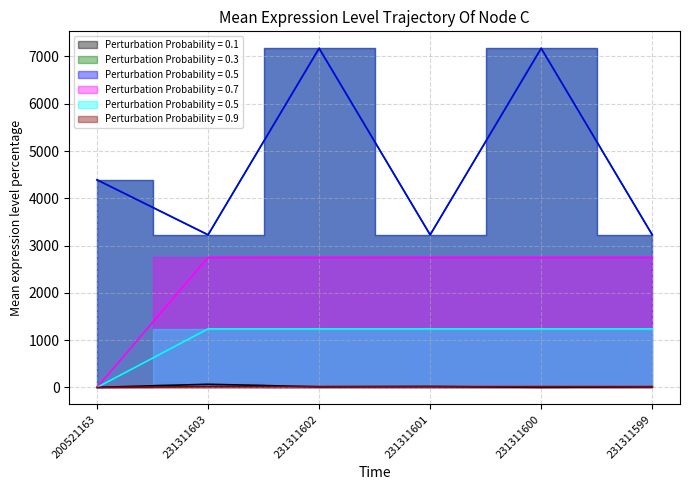

The Ціна series shows 798.5 at 231311599. True or false?

False